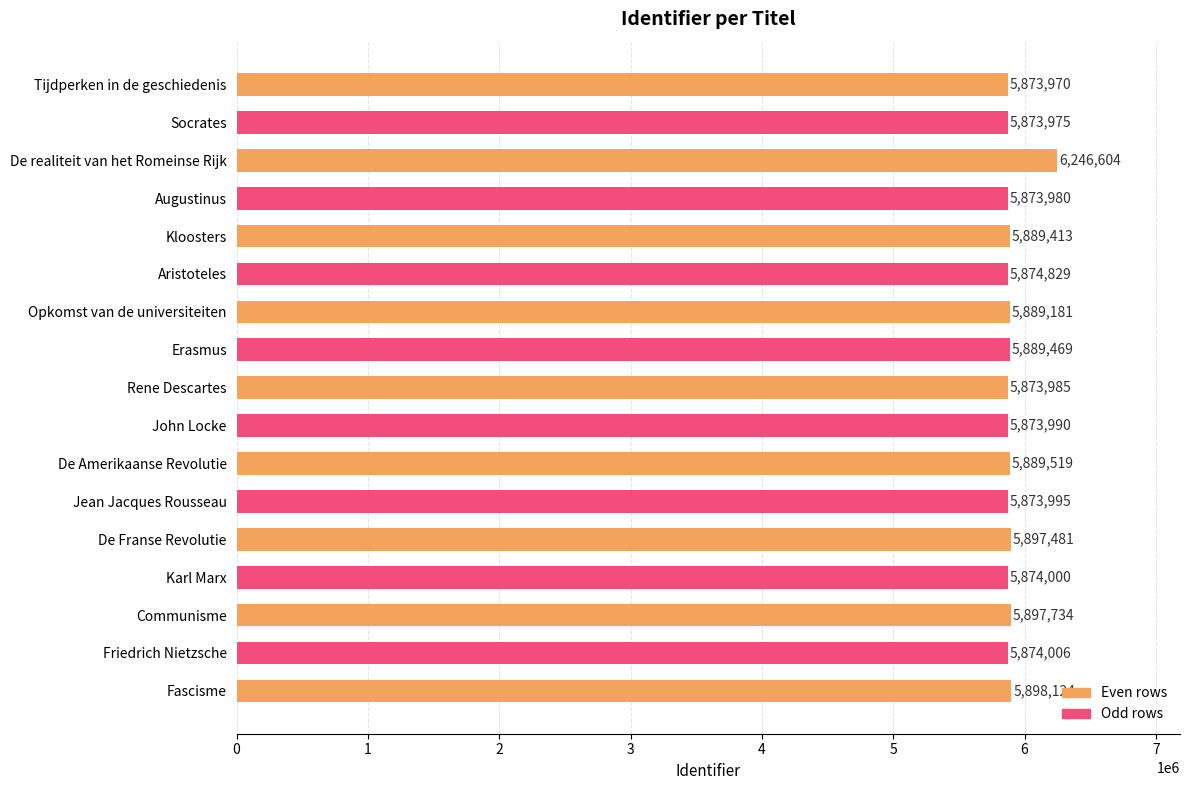

What is the change in value from Aristoteles to Communisme?

+22905